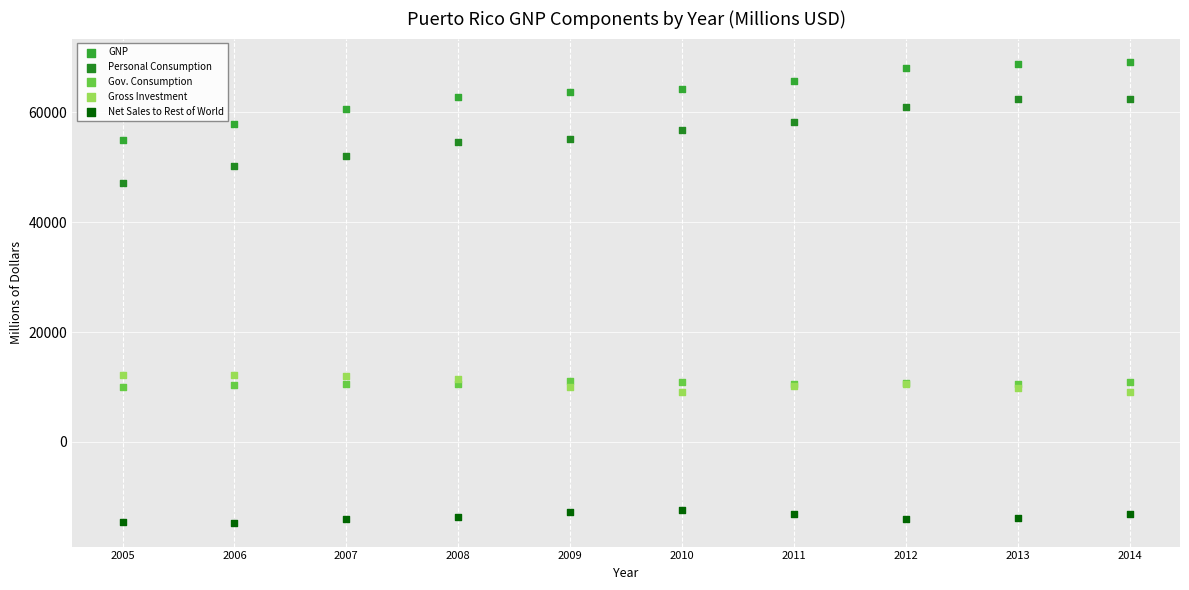

Which series reaches the minimum Y coordinate?

Net Sales to Rest of World